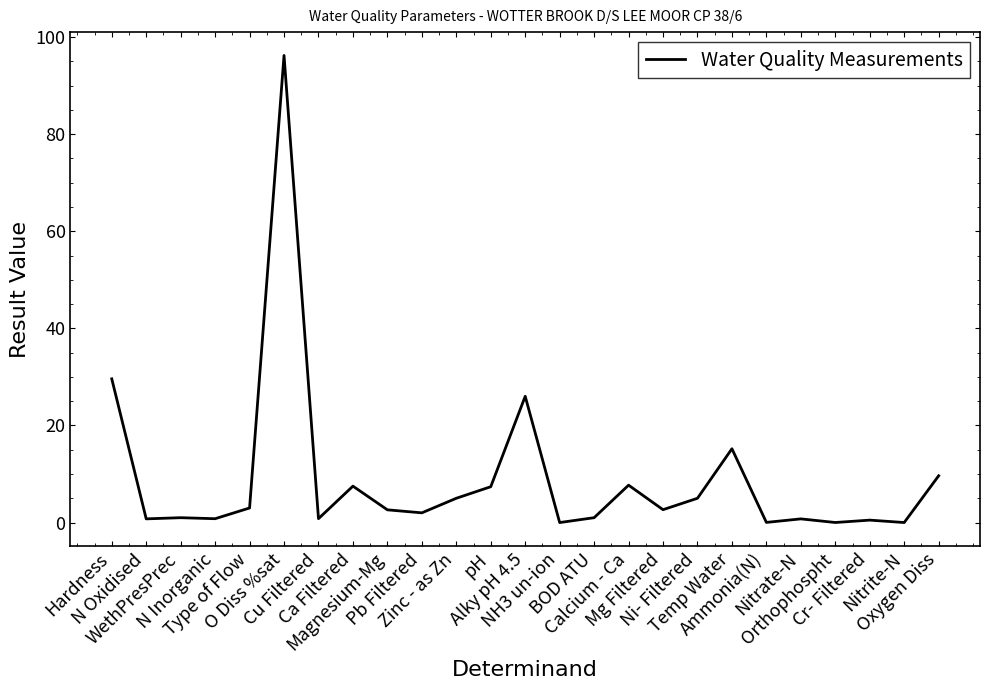

What is the maximum value shown in the chart?

96.2